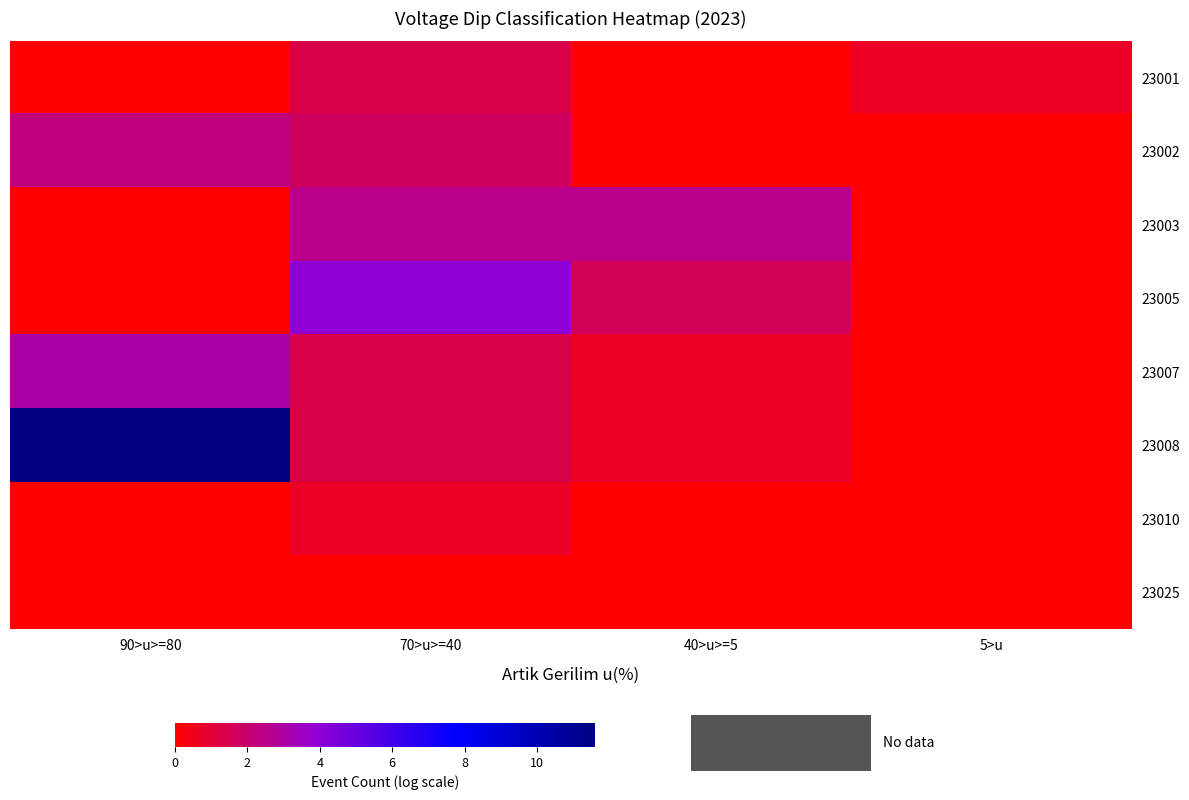

What is the spread (max minus min) of values at 90>u>=80?

11.6